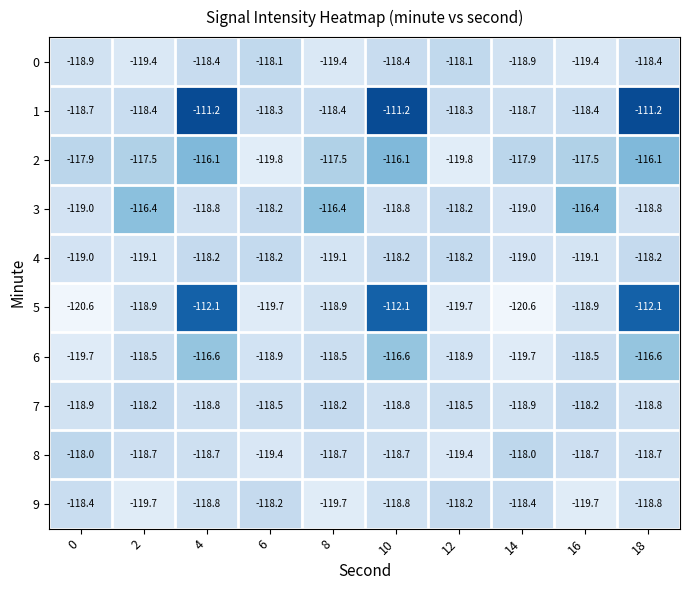

What is the difference between the highest and lowest values at 16?

3.3